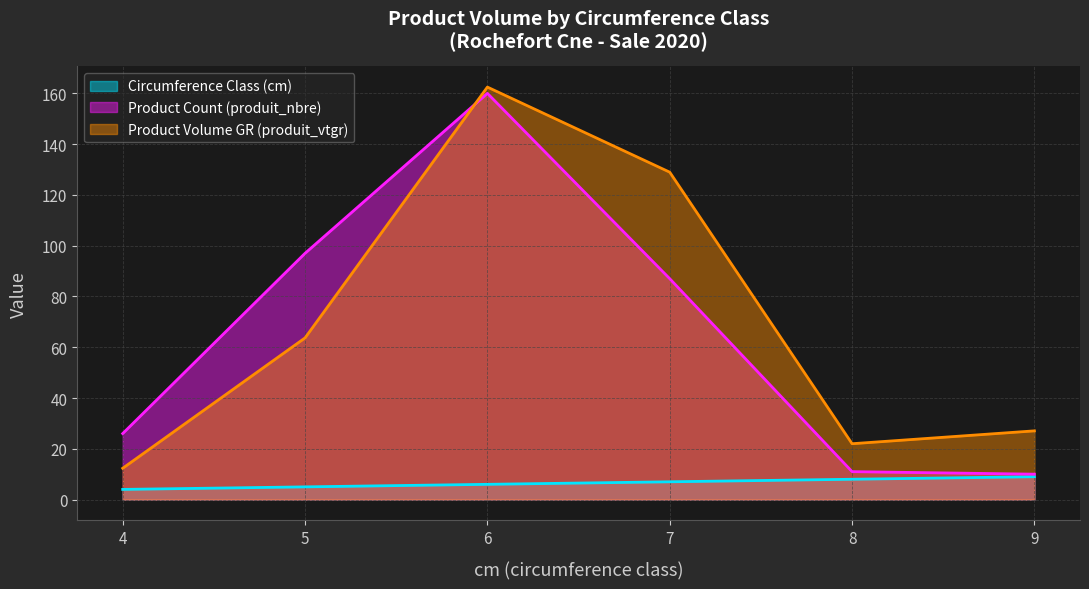

How many interior local peaks does the produit_vtgr series have?

1